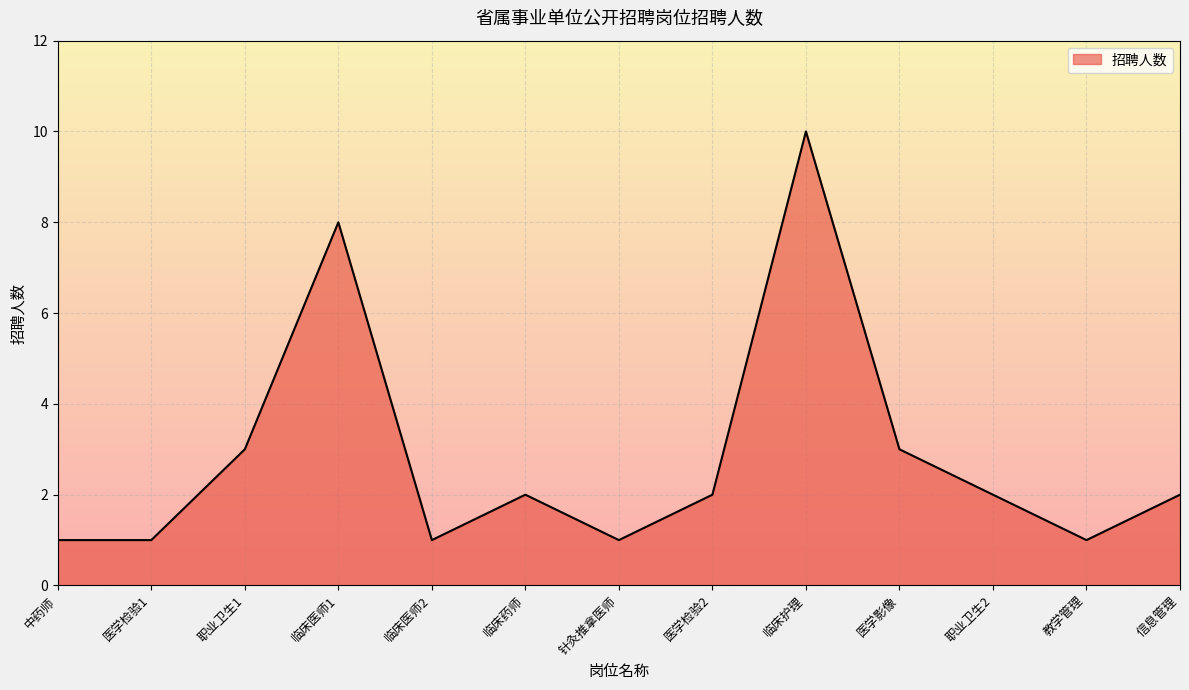

What is the sum of all values?

37